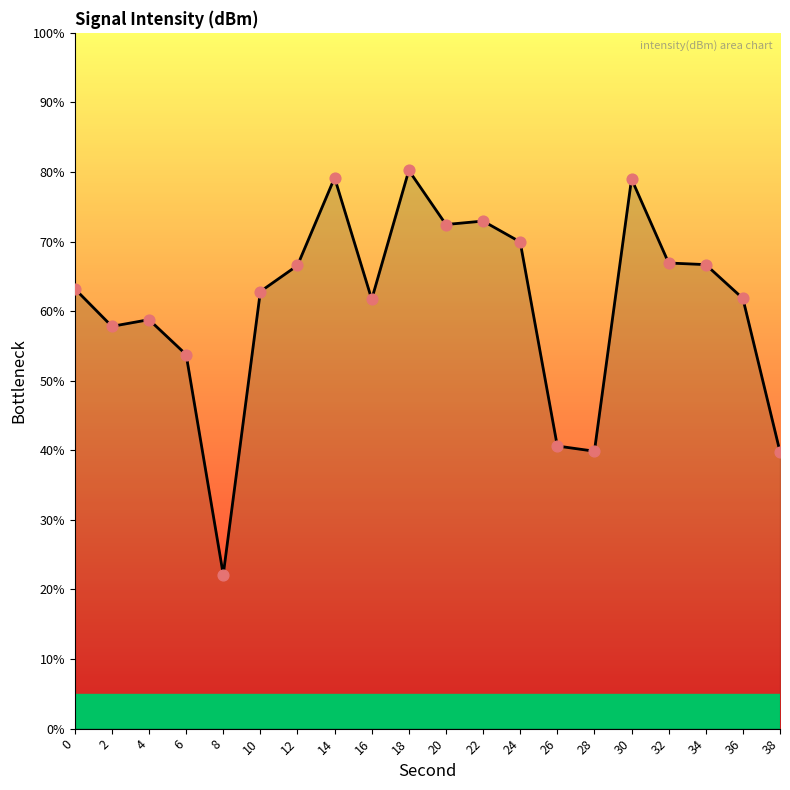

What is the change in value from 14 to 22?

-6.2